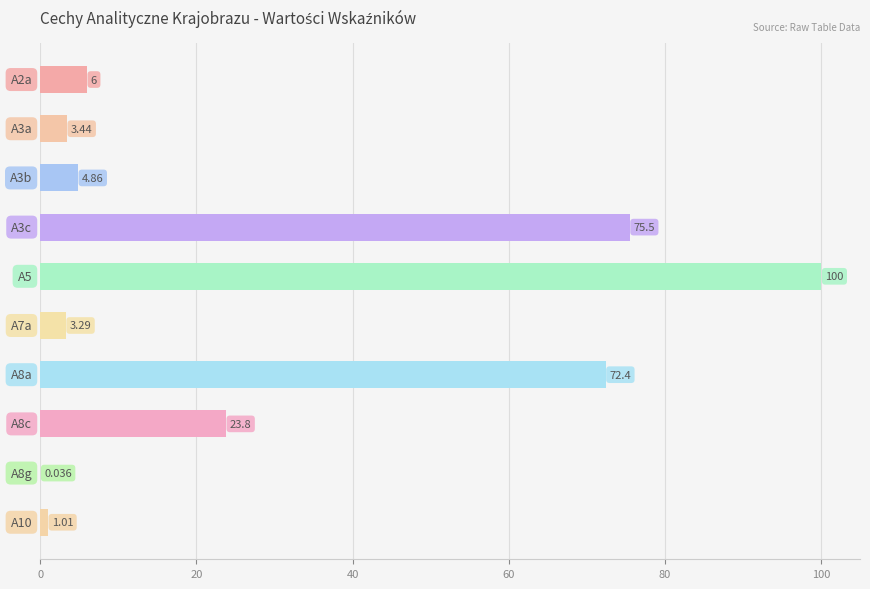

What is the maximum value shown in the chart?

100.0